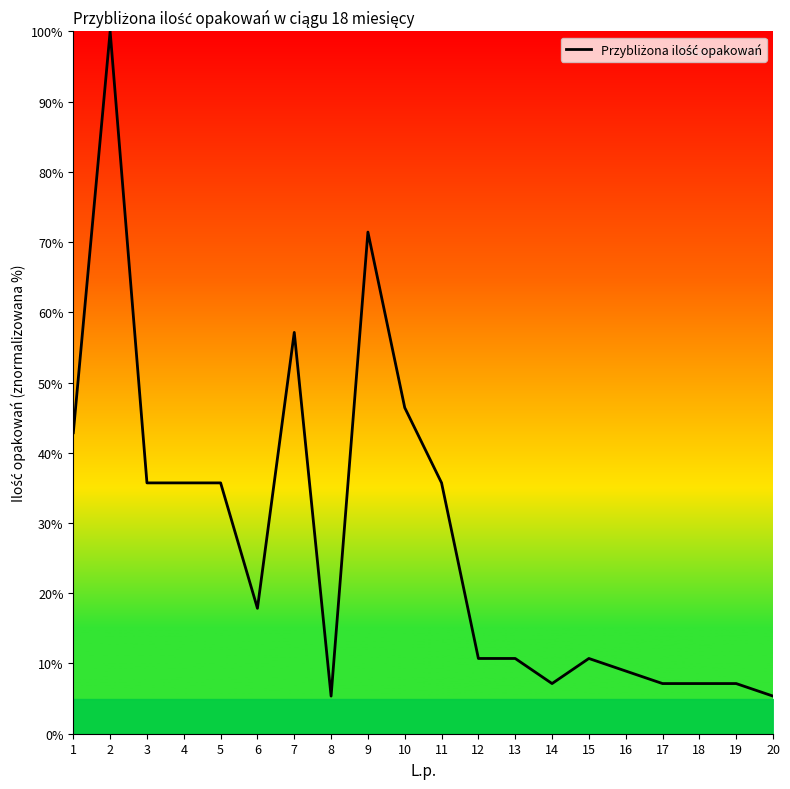

What is the difference between the maximum and minimum values?

94.6